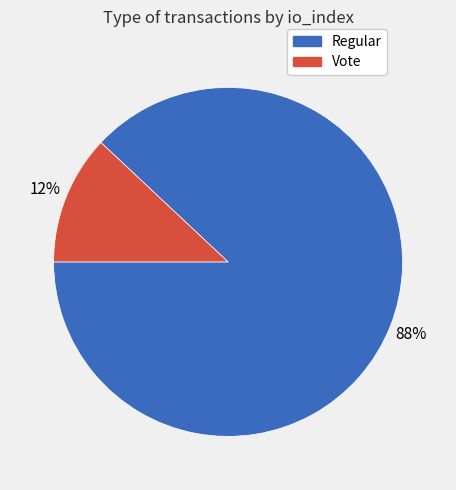

To the nearest percent, what is the difference between the largest and smallest slice percentages?

76%